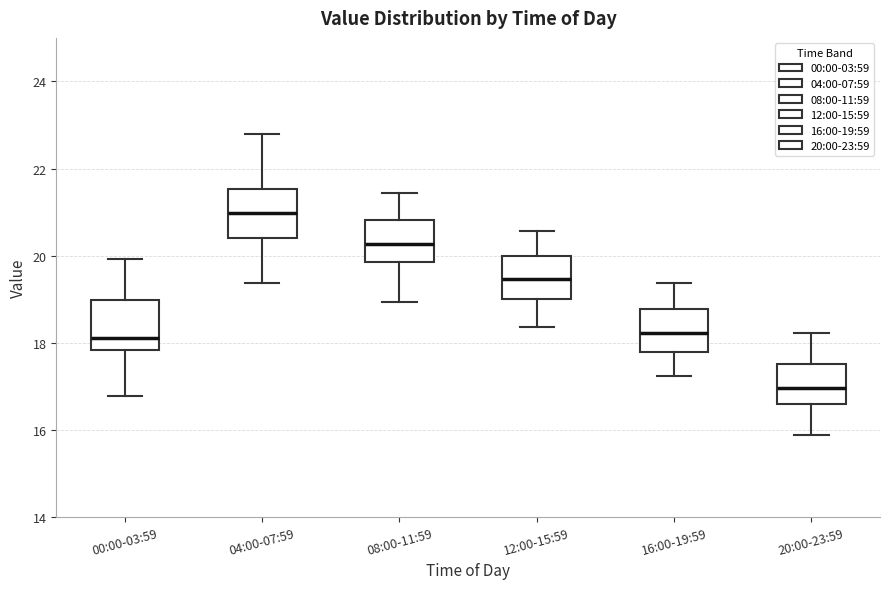

Where does the upper whisker of the box for 12:00-15:59 end on the y-axis? The values are not printed on the chart, so give them approximately, as read against the axis.

20.6